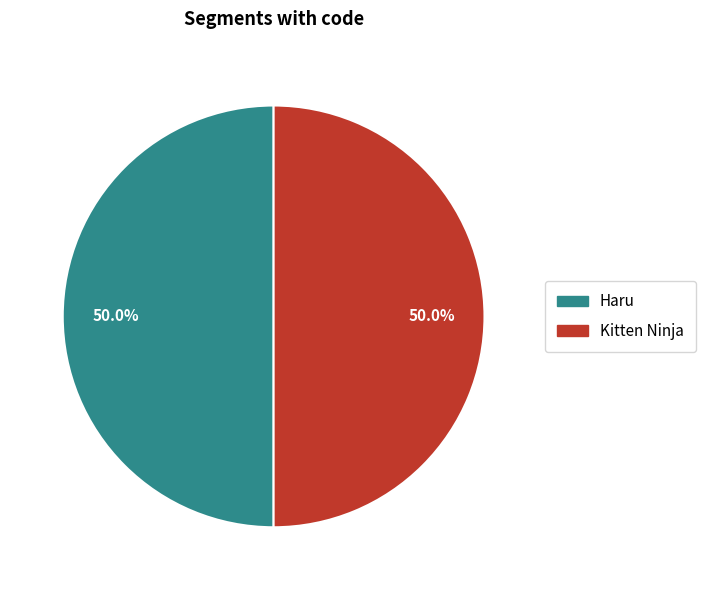

Approximately how many times larger is the value at Haru compared to Kitten Ninja?

1.0